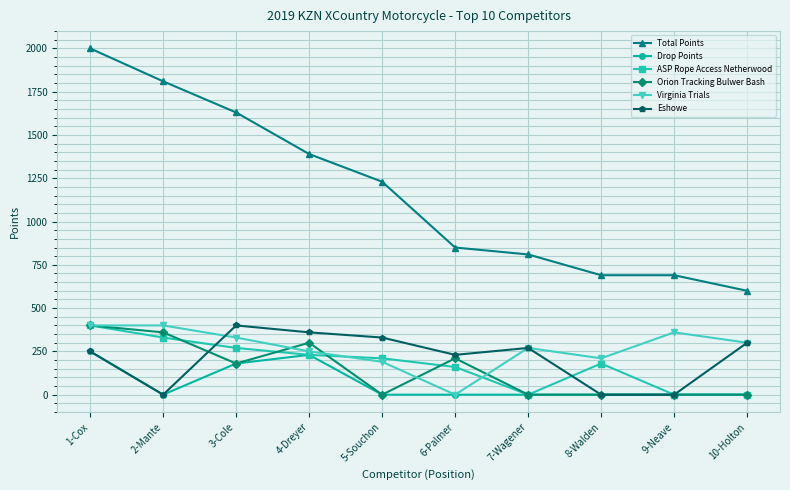

Which series has the largest total across all categories?

Total Points